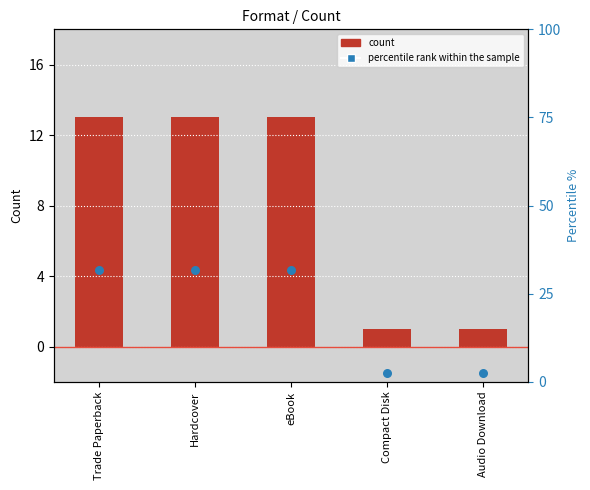

Which series has the largest total across all categories?

percentile rank within the sample